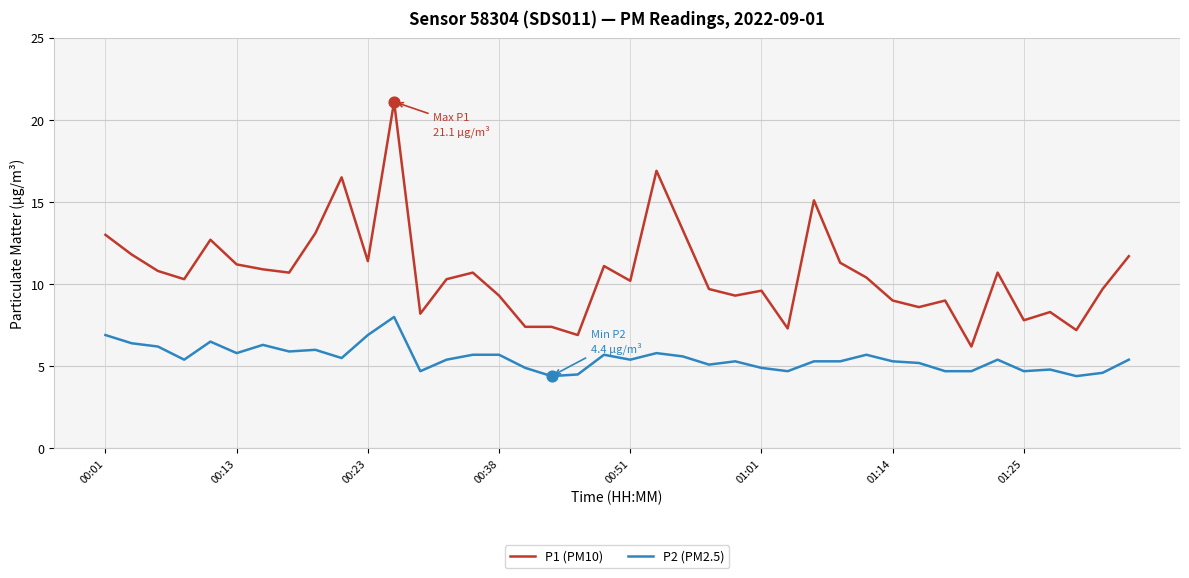

Which series has the largest total across all categories?

P1 (PM10)